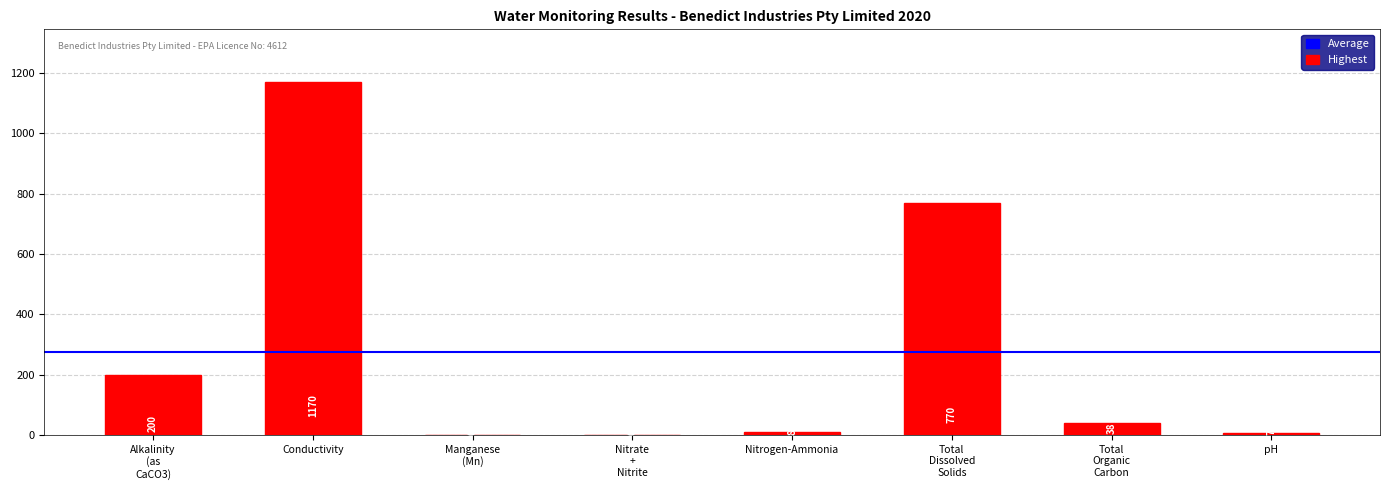

Which label corresponds to the largest value in the chart?

Conductivity